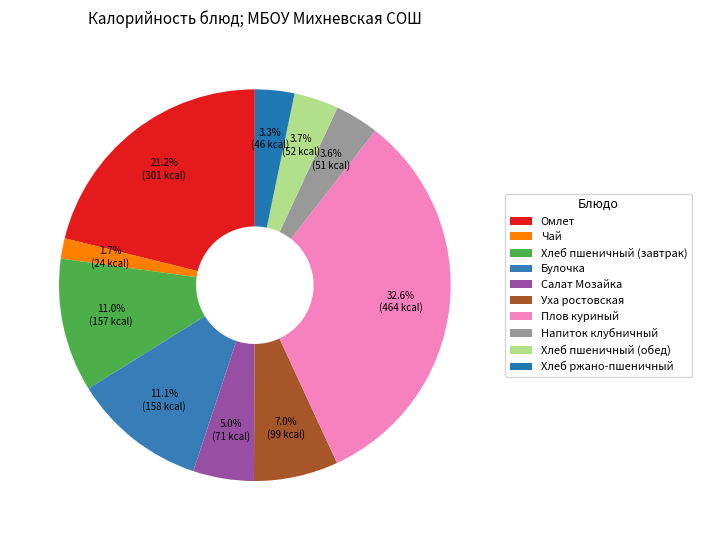

How many slices are in this pie chart?

10